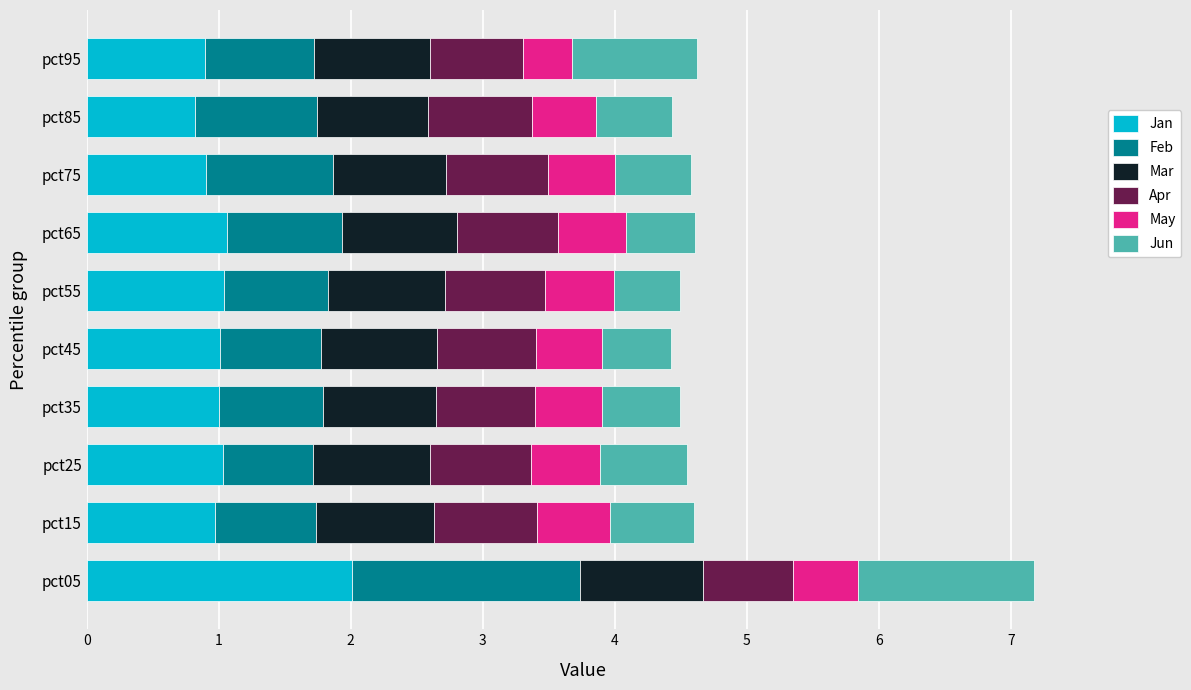

What is the average value of the Jan series?

1.1